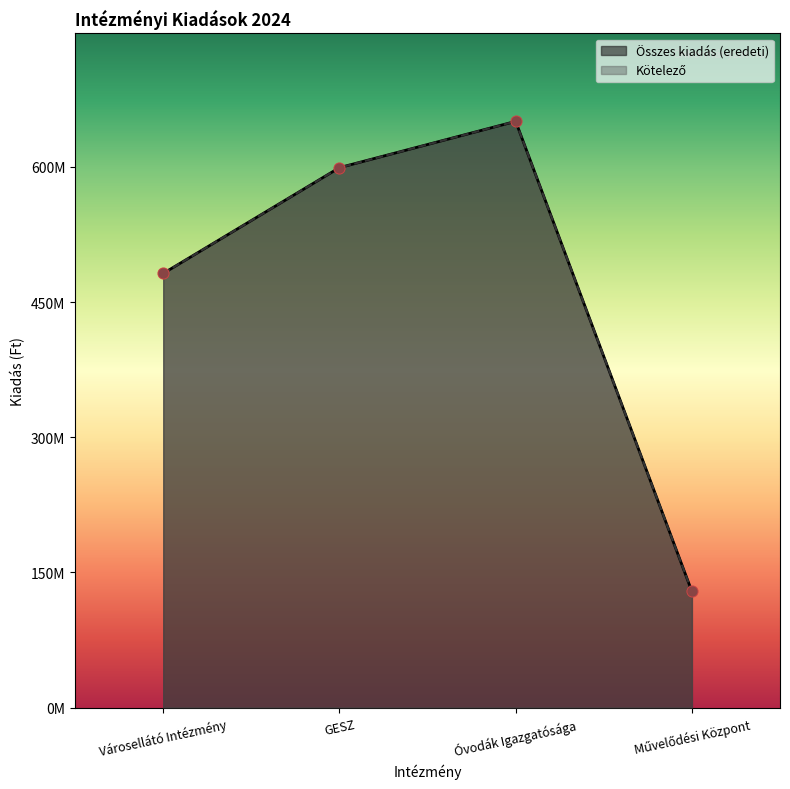

At which category is the sum across all series the highest?

Óvodák Igazgatósága